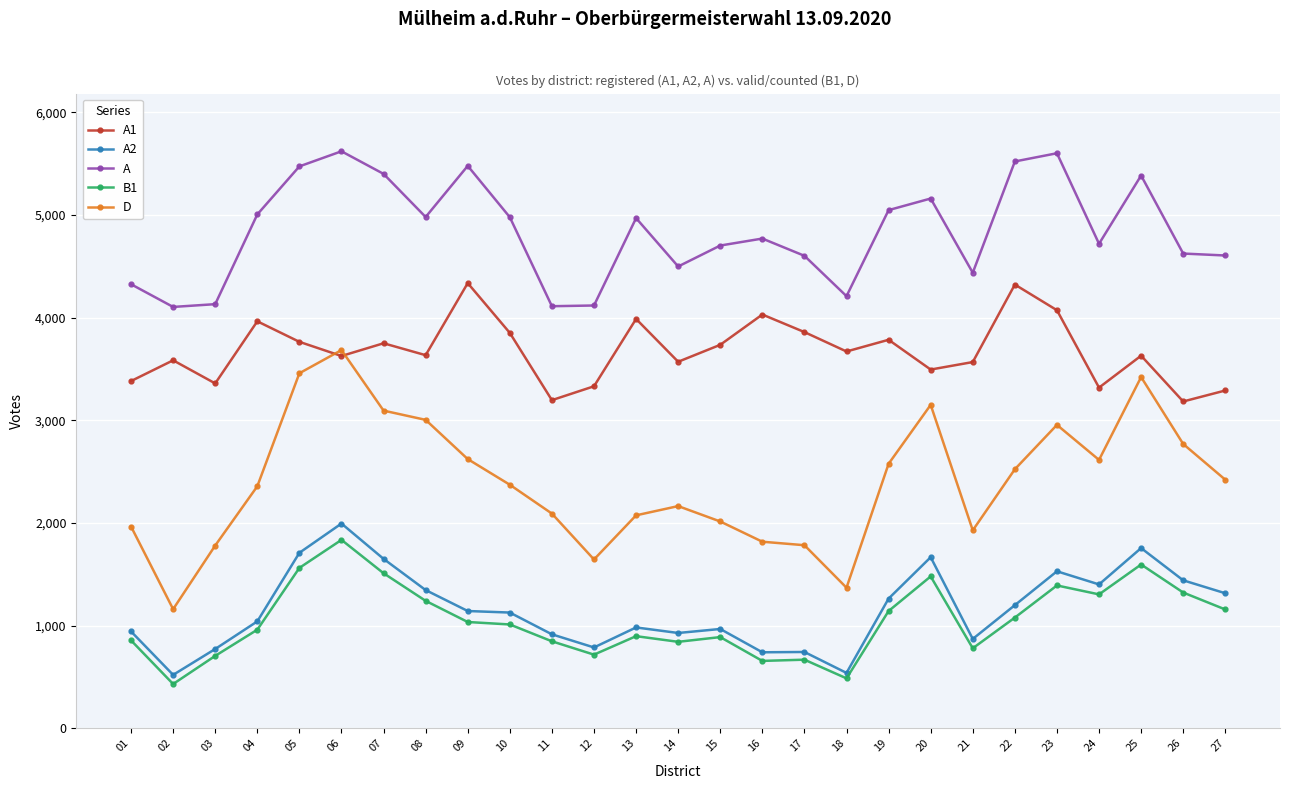

List the series in order of their peak value, lowest first.

B1, A2, D, A1, A